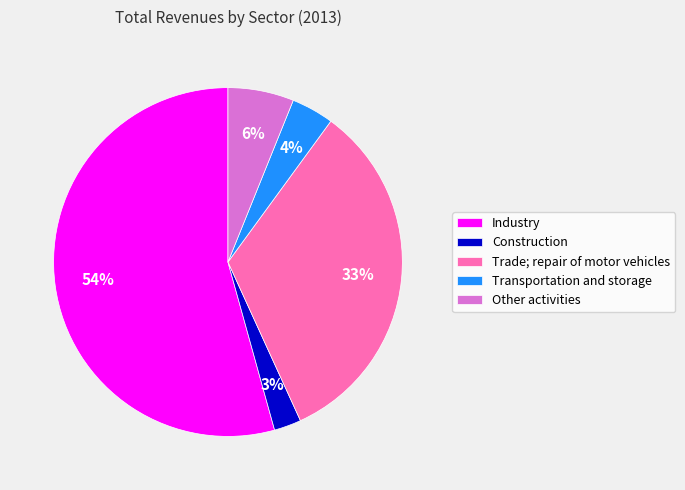

Combined, do Other activities and Industry account for over 50%?

Yes